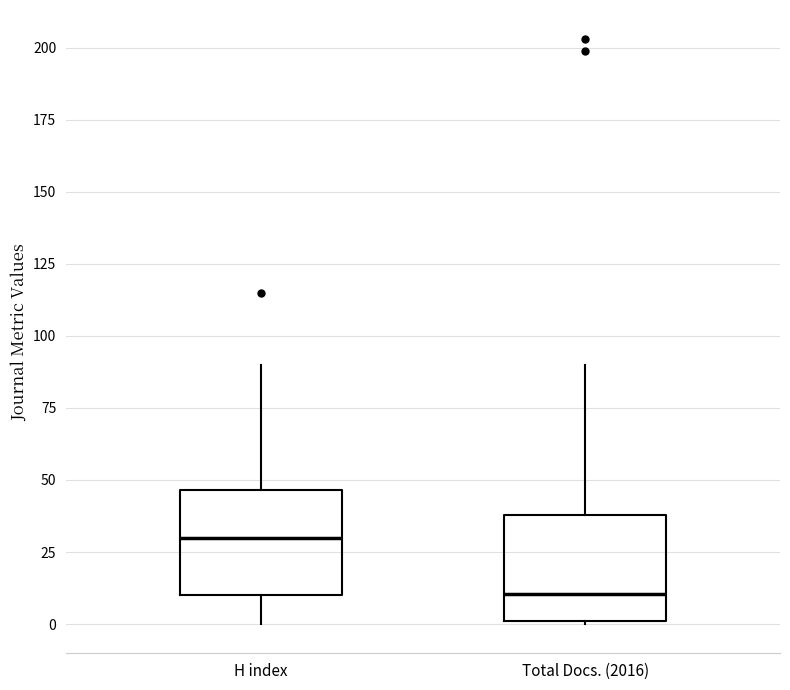

Reading left to right, transcribe this box plot: for each box, give where its median line is, the range the box spans, and where its two whiskers end, as read against the y-axis. The values are not printed on the chart, so give them approximately, as read against the axis.

H index: median 30, box 10 to 45, whiskers 0 to 90
Total Docs. (2016): median 10, box 0 to 40, whiskers 0 to 90